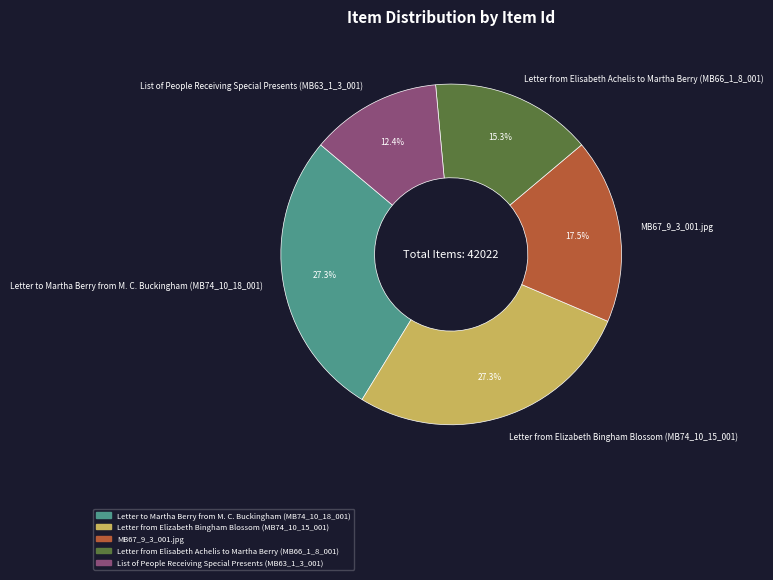

Which has a higher value, MB67_9_3_001.jpg or List of People Receiving Special Presents (MB63_1_3_001)?

MB67_9_3_001.jpg